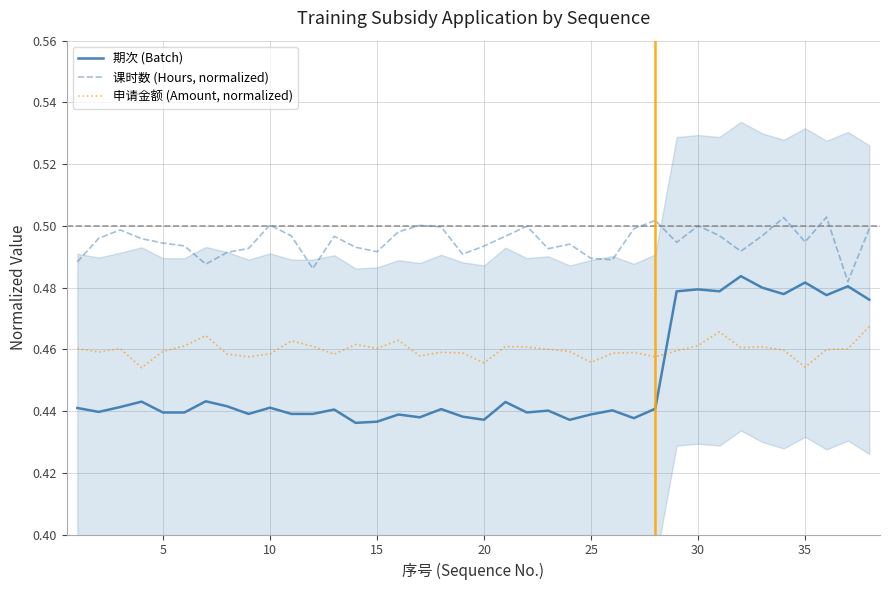

True or false: 课时数 (Hours, normalized) and 申请金额 (Amount, normalized) intersect in this chart.

False